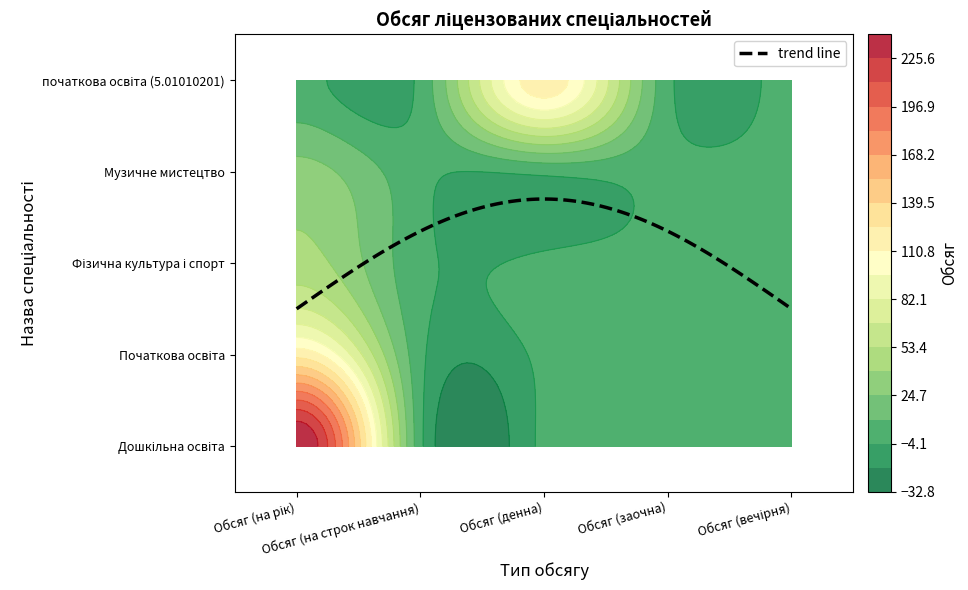

What is the maximum value for Дошкільна освіта?

240